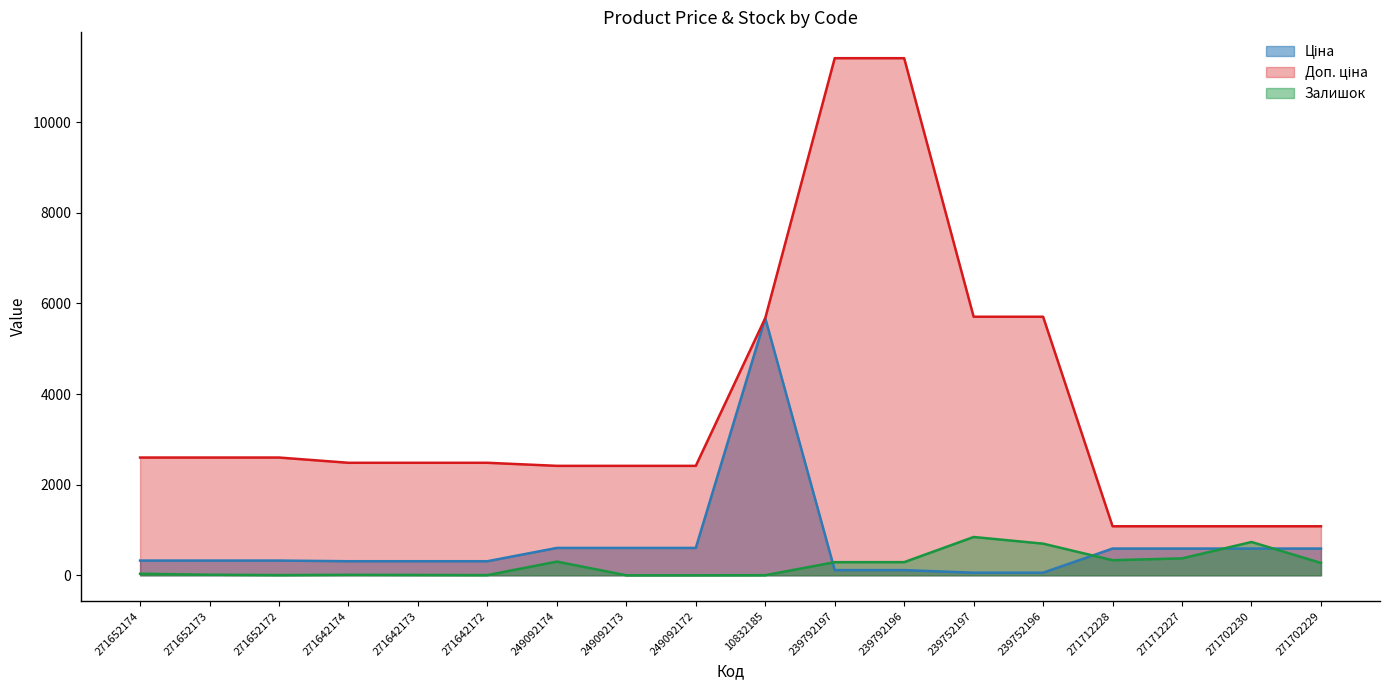

List the series in order of their peak value, lowest first.

Залишок, Ціна, Доп. ціна